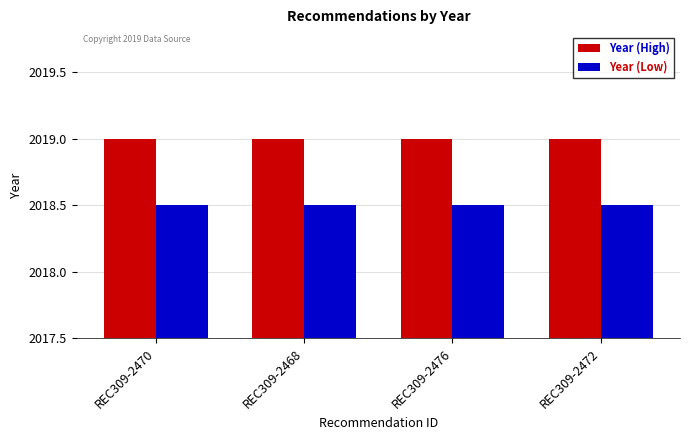

The value of Year (High) at REC309-2476 is 1297.6. True or false?

False